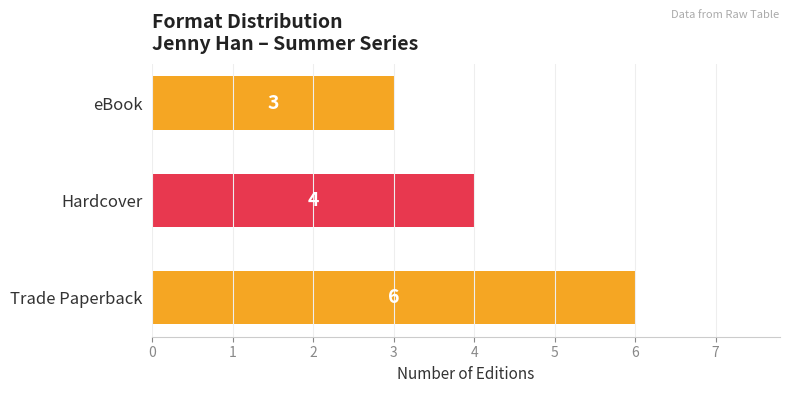

What is the difference between the maximum and minimum values?

3